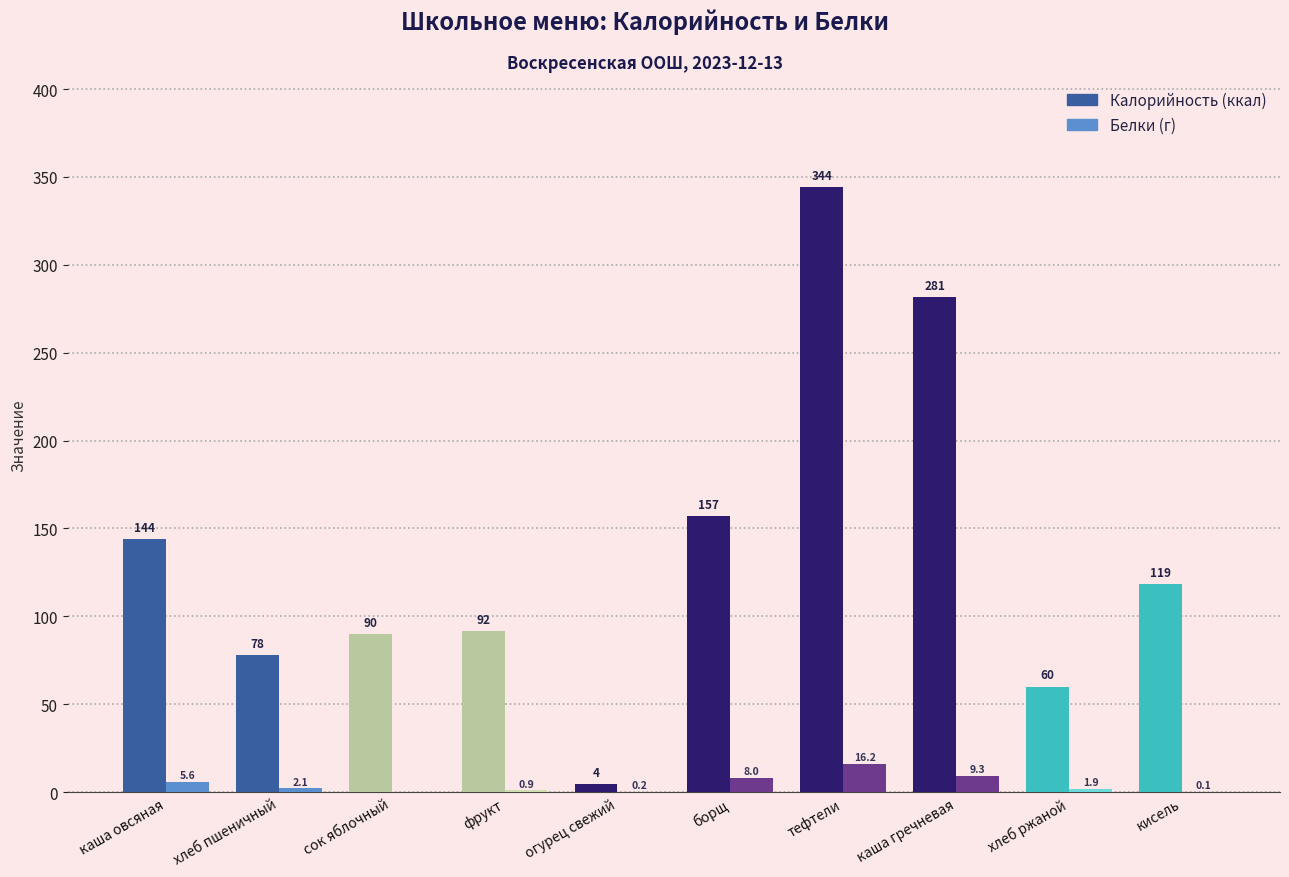

What is the total value across all series at хлеб ржаной?

62.0